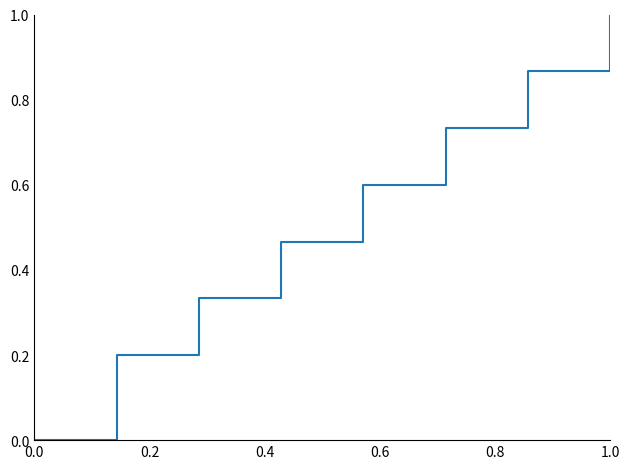

What is the difference between the maximum and second lowest values?

0.8